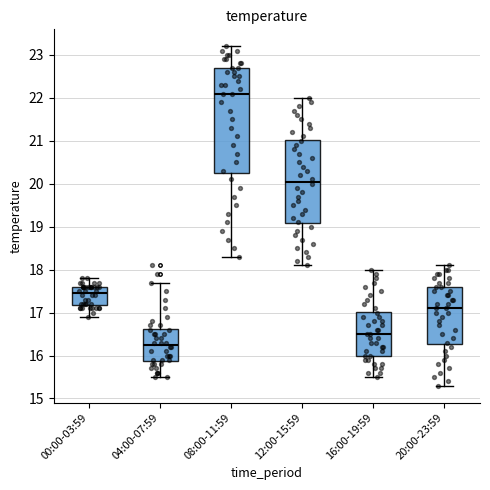

Reading left to right, transcribe this box plot: for each box, give where its median line is, the range the box spans, and where its two whiskers end, as read against the y-axis. The values are not printed on the chart, so give them approximately, as read against the axis.

00:00-03:59: median 17.5, box 17.2 to 17.6, whiskers 16.9 to 17.8
04:00-07:59: median 16.3, box 15.9 to 16.6, whiskers 15.5 to 17.7
08:00-11:59: median 22.1, box 20.3 to 22.7, whiskers 18.3 to 23.2
12:00-15:59: median 20.1, box 19.1 to 21.0, whiskers 18.1 to 22.0
16:00-19:59: median 16.5, box 16.0 to 17.0, whiskers 15.5 to 18.0
20:00-23:59: median 17.1, box 16.3 to 17.6, whiskers 15.3 to 18.1